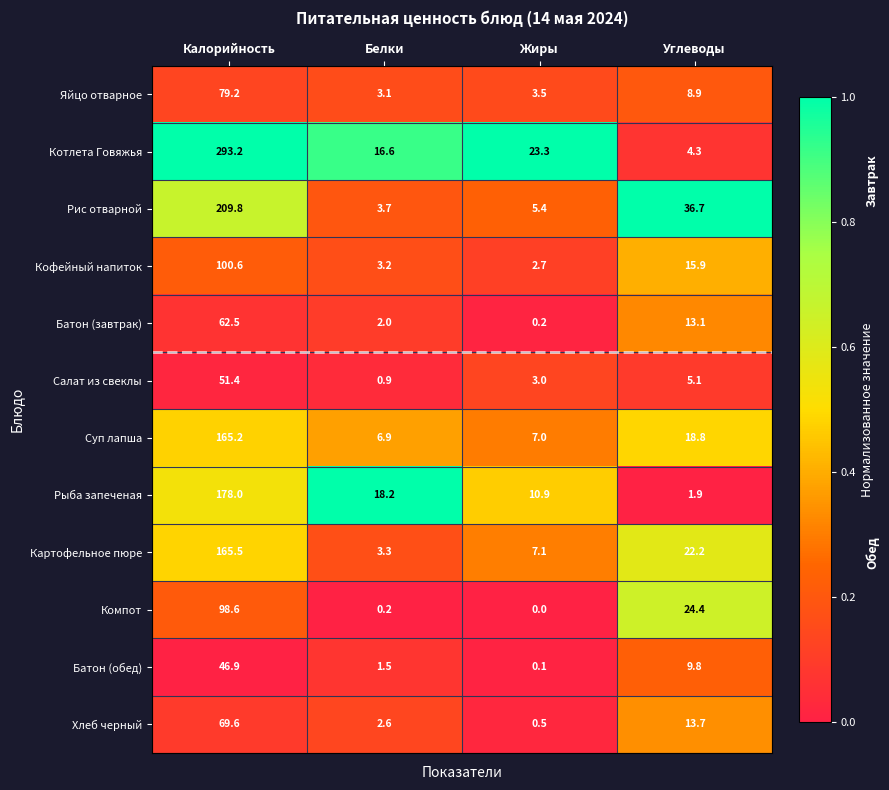

What is the difference between the Яйцо отварное values at Углеводы and Жиры?

5.4